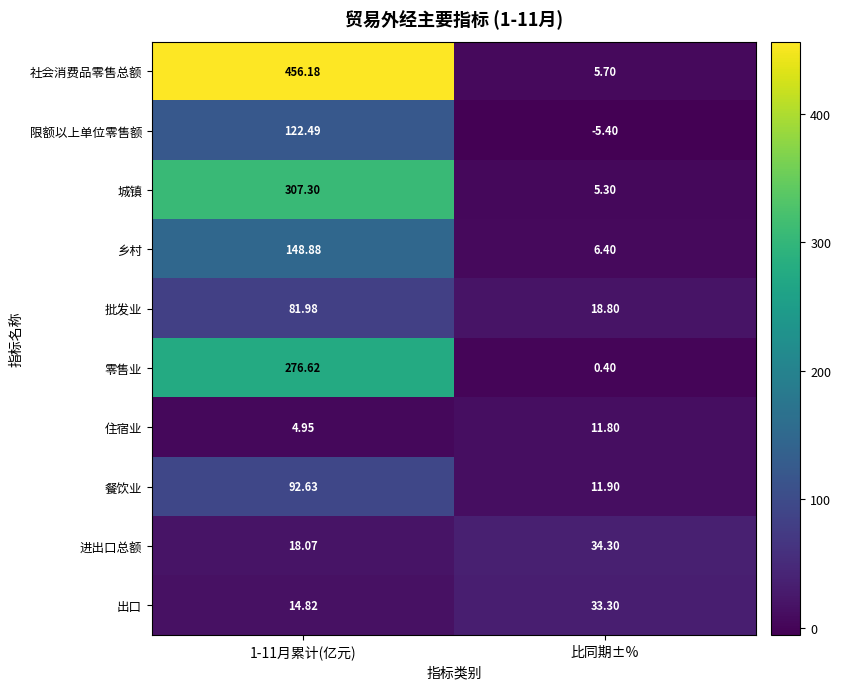

Count the number of data series in this chart.

10